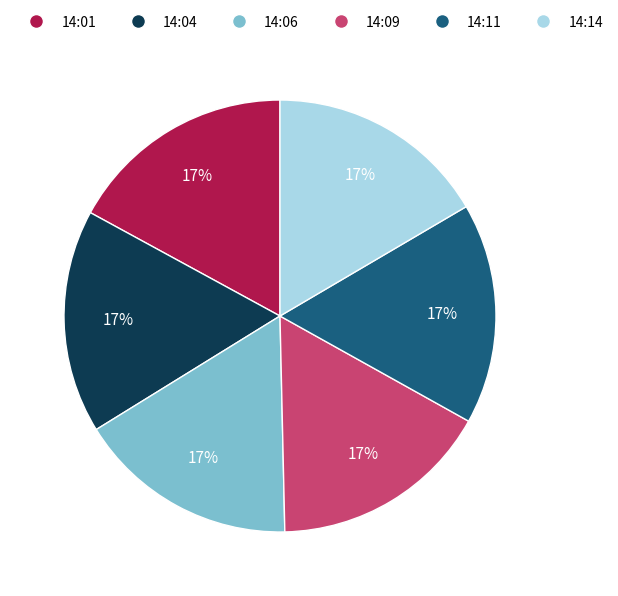

What is the ratio of the value at 14:09 to the value at 14:14?

1.0